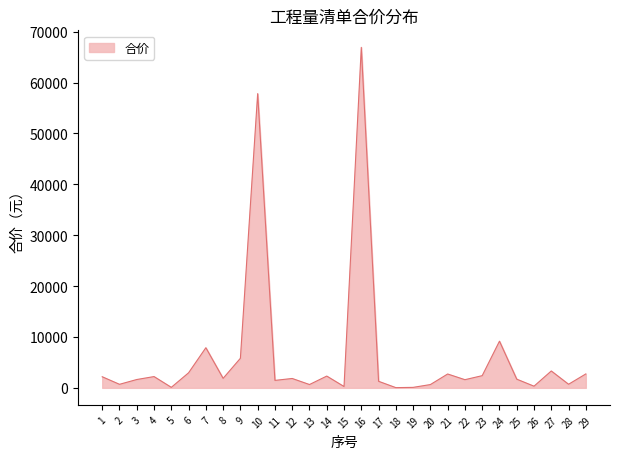

What value does the data have at 2?

695.0